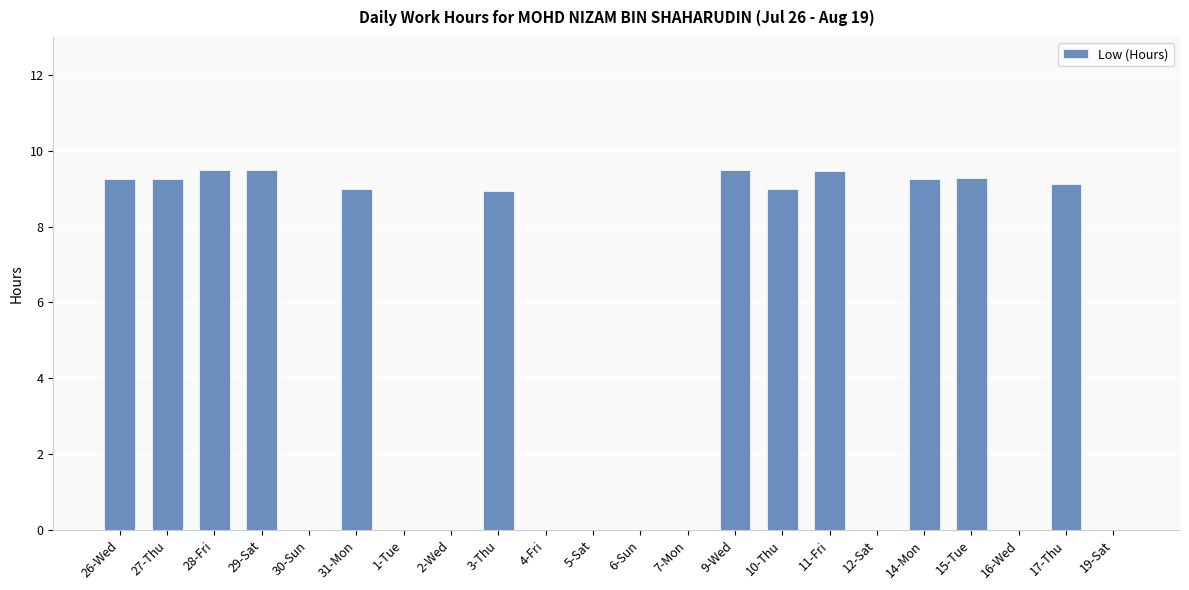

What is the sum of the values at 14-Mon and 9-Wed?

18.8